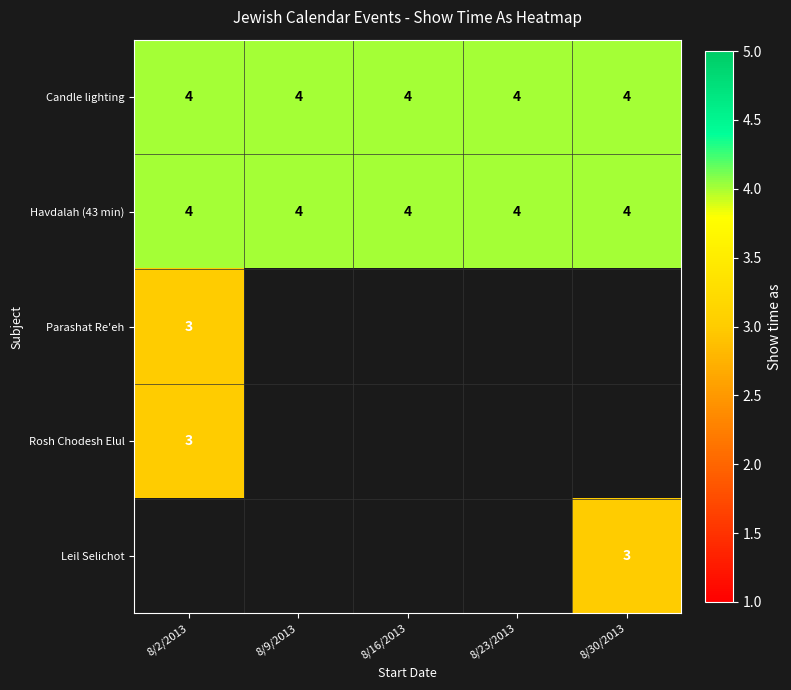

The Candle lighting series shows 1.5 at 8/23/2013. True or false?

False